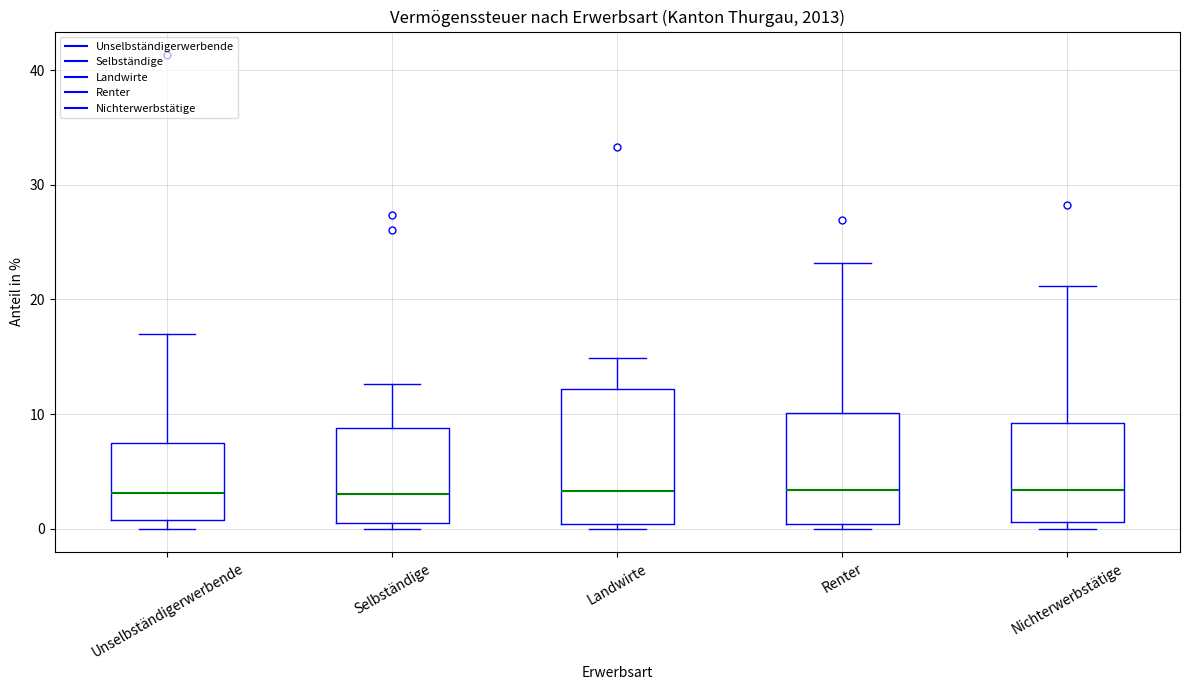

Where is the lower edge of the box for Selbständige on the y-axis? The values are not printed on the chart, so give them approximately, as read against the axis.

1